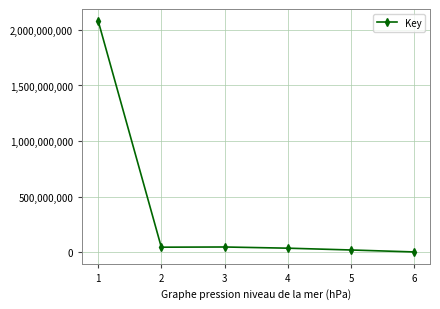

Which has a higher value, 6 or 1?

1